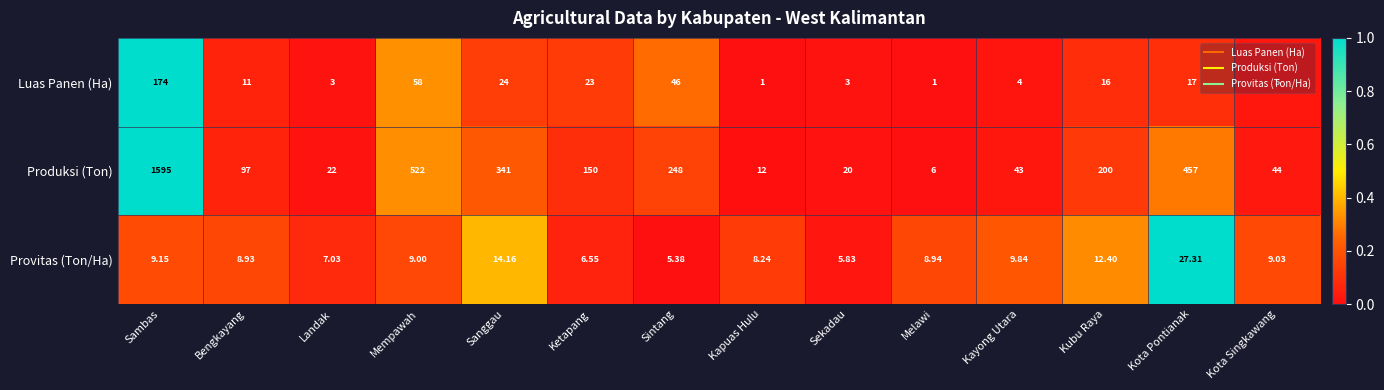

Rank the series by their maximum value, from highest to lowest.

Produksi (Ton), Luas Panen (Ha), Provitas (Ton/Ha)